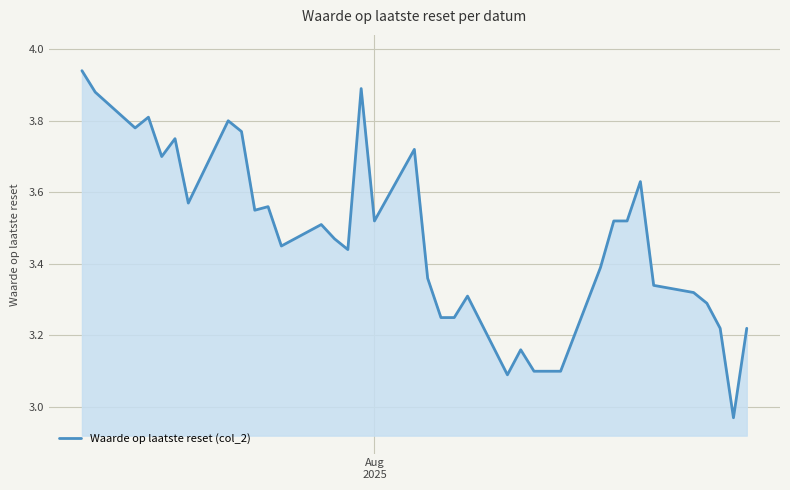

What is the difference between the maximum and minimum values?

1.0